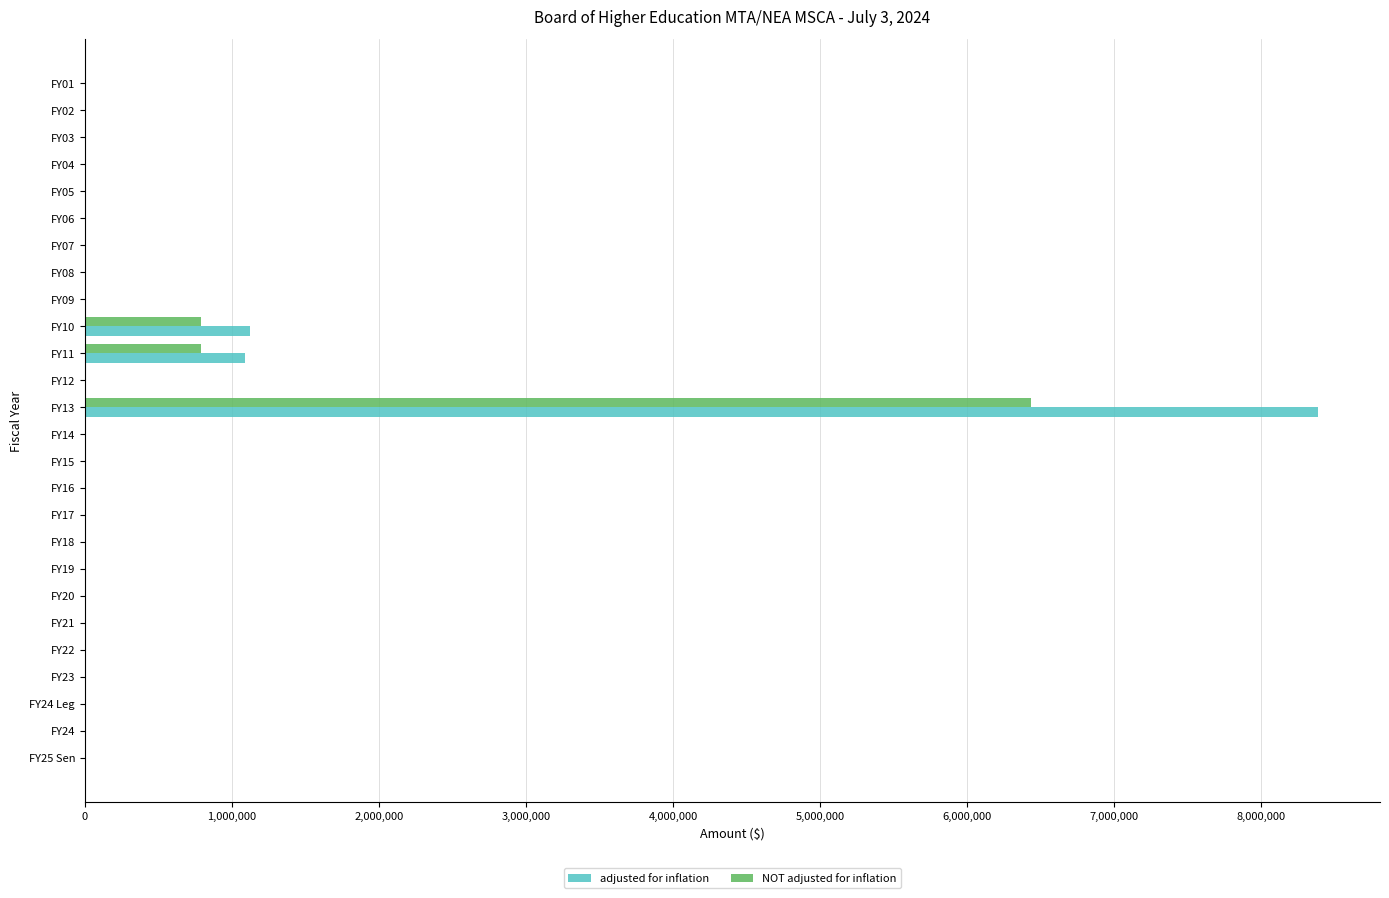

What is the sum of all NOT adjusted for inflation values?

8020343